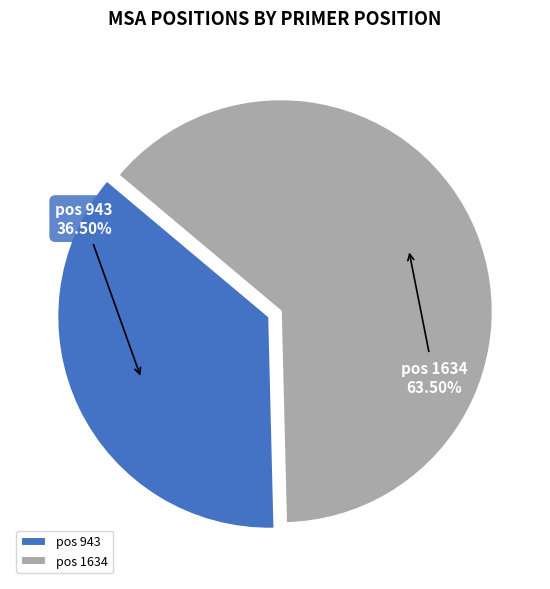

What is the majority slice?

pos 1634